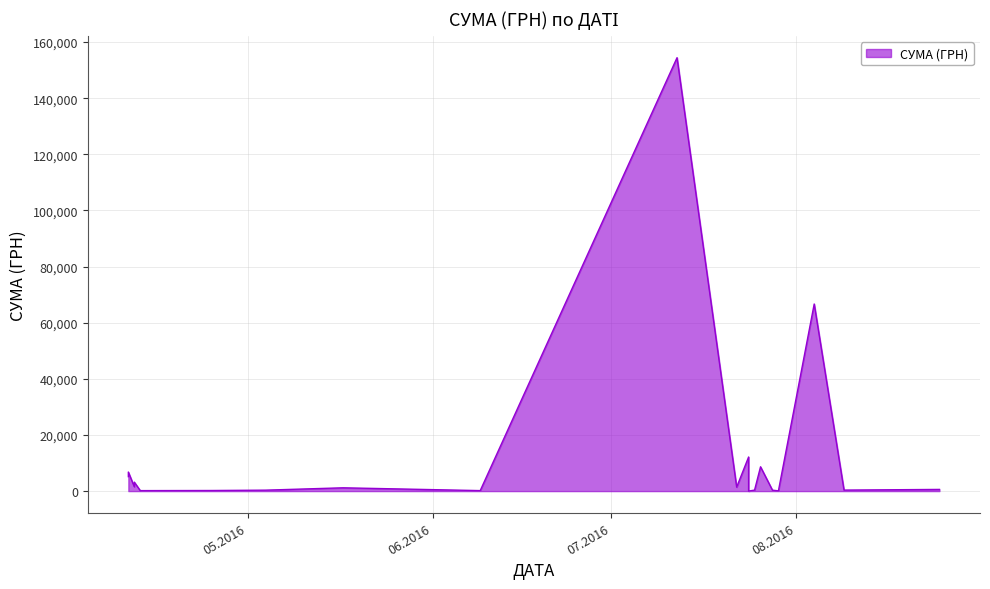

Is it true that the value at 29.07.2016 is 130.4?

False